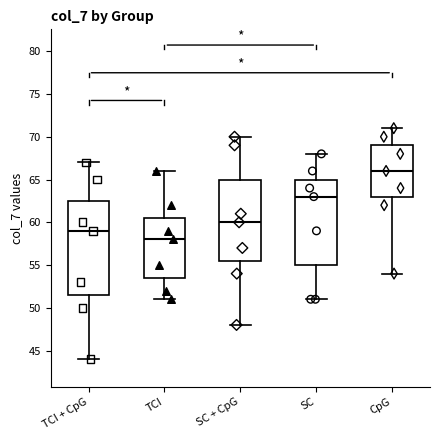

Where does the lower whisker of the box for CpG end on the y-axis? The values are not printed on the chart, so give them approximately, as read against the axis.

54.0